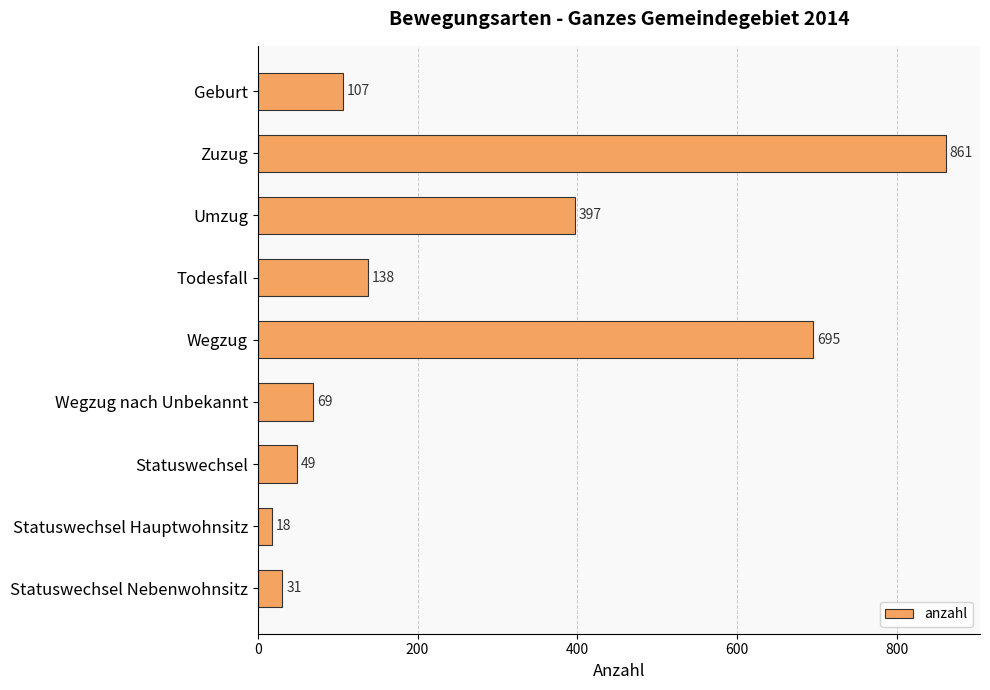

How many distinct data groups are displayed?

1